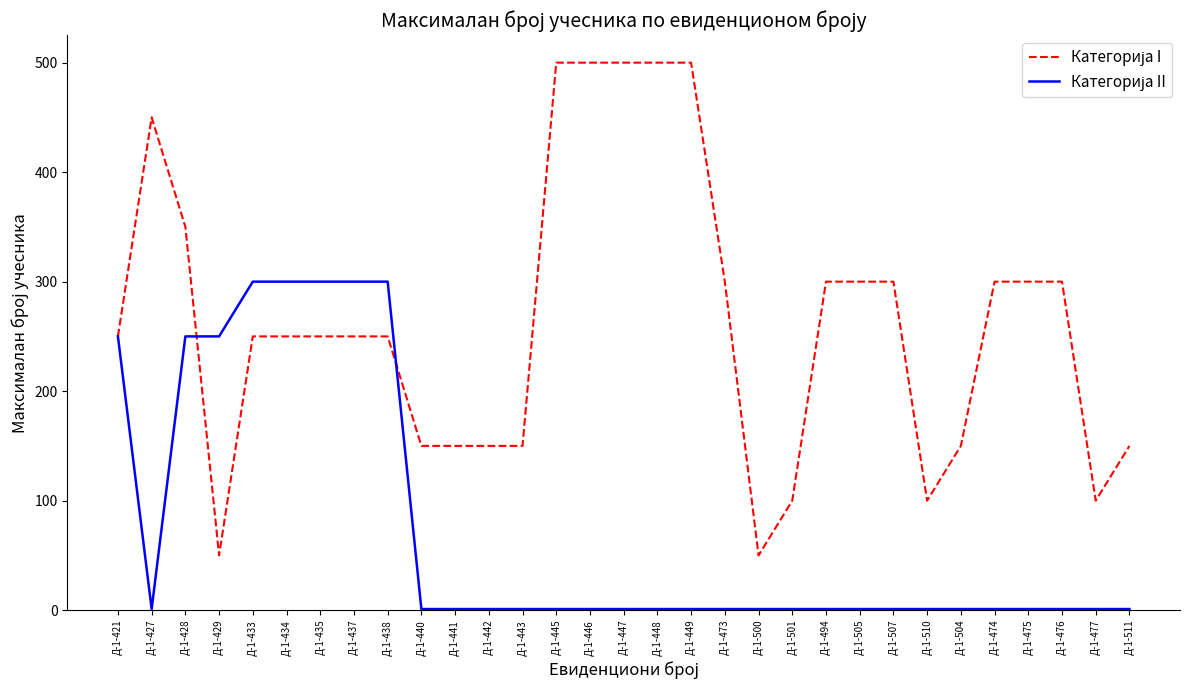

At which category is the sum across all series the highest?

Д-1-428